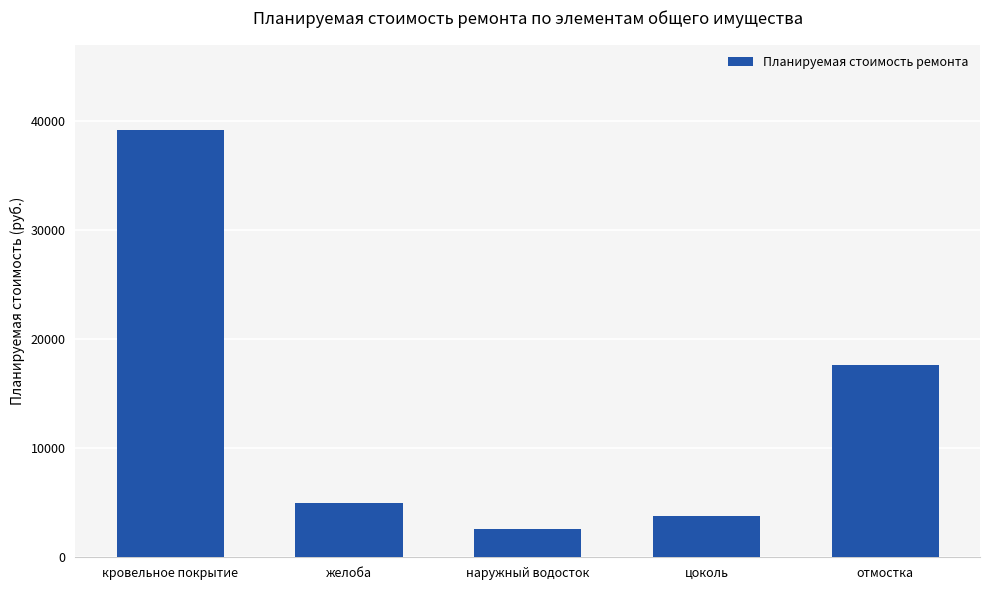

Does the chart contain any negative values?

No